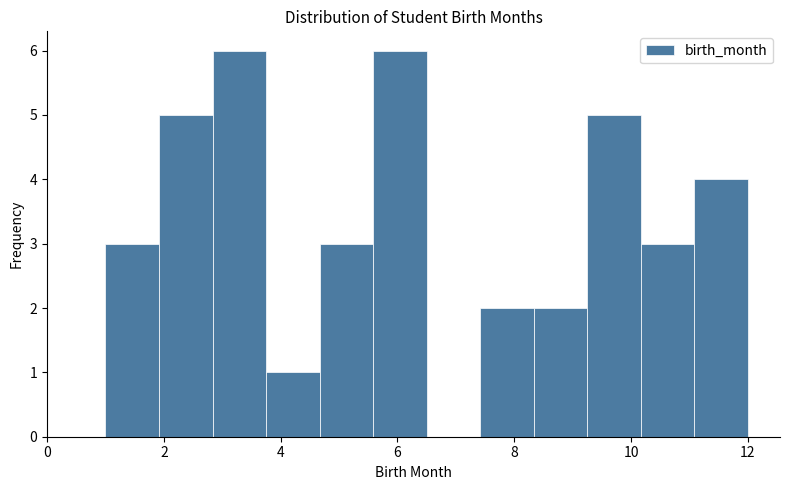

Reading left to right, list every bar in this chart as the range it spans on the x-axis followed by its height. Neither the bar edges nor the heights are printed on the chart, so give them approximately, as read against the axes.

1.0 to 2.0: 3
2.0 to 2.8: 5
2.8 to 3.8: 6
3.8 to 4.6: 1
4.6 to 5.6: 3
5.6 to 6.6: 6
6.6 to 7.4: 0
7.4 to 8.4: 2
8.4 to 9.2: 2
9.2 to 10.2: 5
10.2 to 11.0: 3
11.0 to 12.0: 4